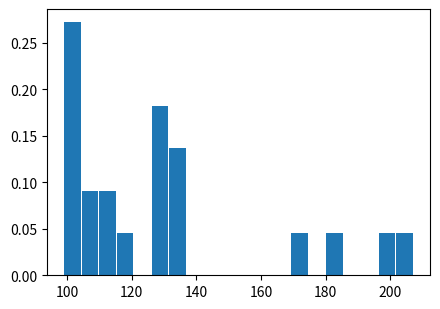

Read against the x-axis, roughly where is the centre of the tallest bar?

102